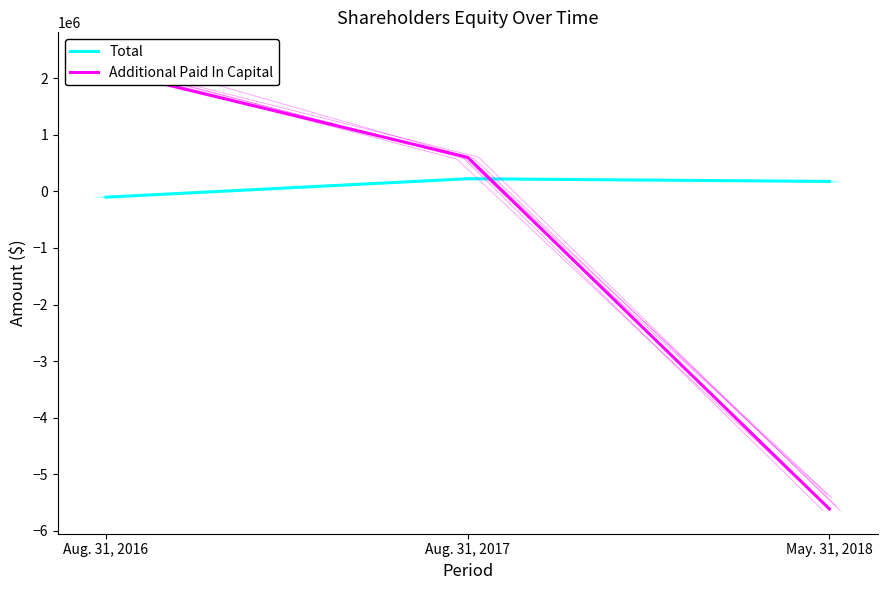

How many values in Total are below zero?

1